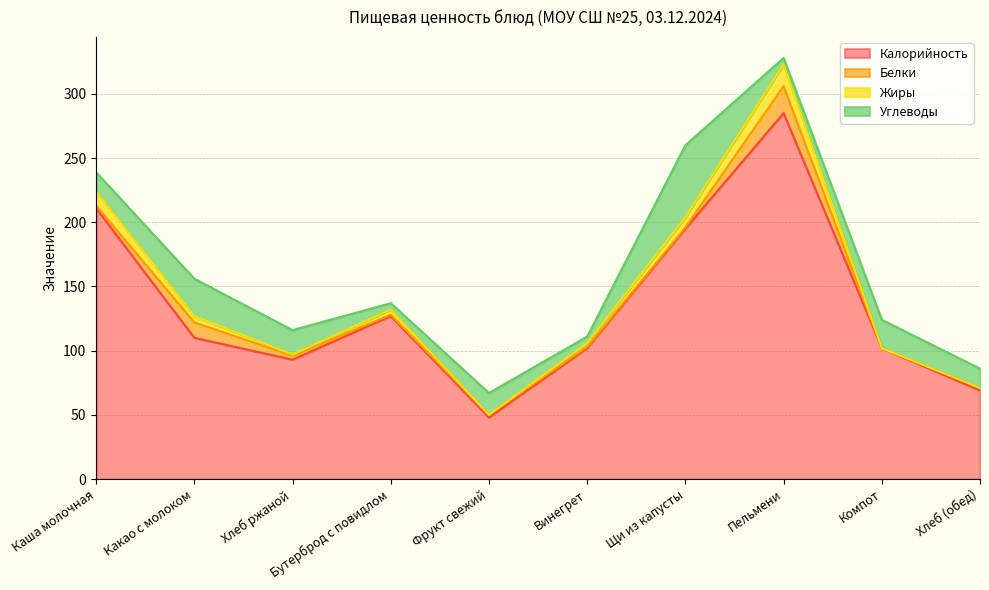

At which label is Жиры closest to 186?

Щи из капусты